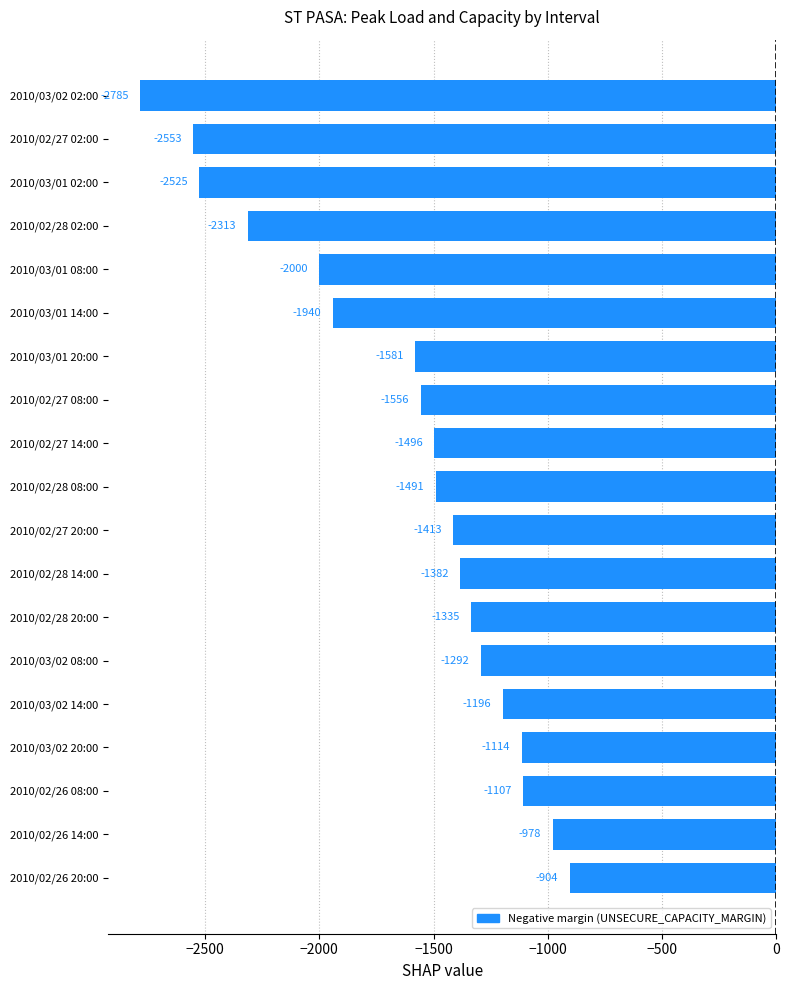

List the labels in order of value, smallest first.

2010/03/02 02:00, 2010/02/27 02:00, 2010/03/01 02:00, 2010/02/28 02:00, 2010/03/01 08:00, 2010/03/01 14:00, 2010/03/01 20:00, 2010/02/27 08:00, 2010/02/27 14:00, 2010/02/28 08:00, 2010/02/27 20:00, 2010/02/28 14:00, 2010/02/28 20:00, 2010/03/02 08:00, 2010/03/02 14:00, 2010/03/02 20:00, 2010/02/26 08:00, 2010/02/26 14:00, 2010/02/26 20:00